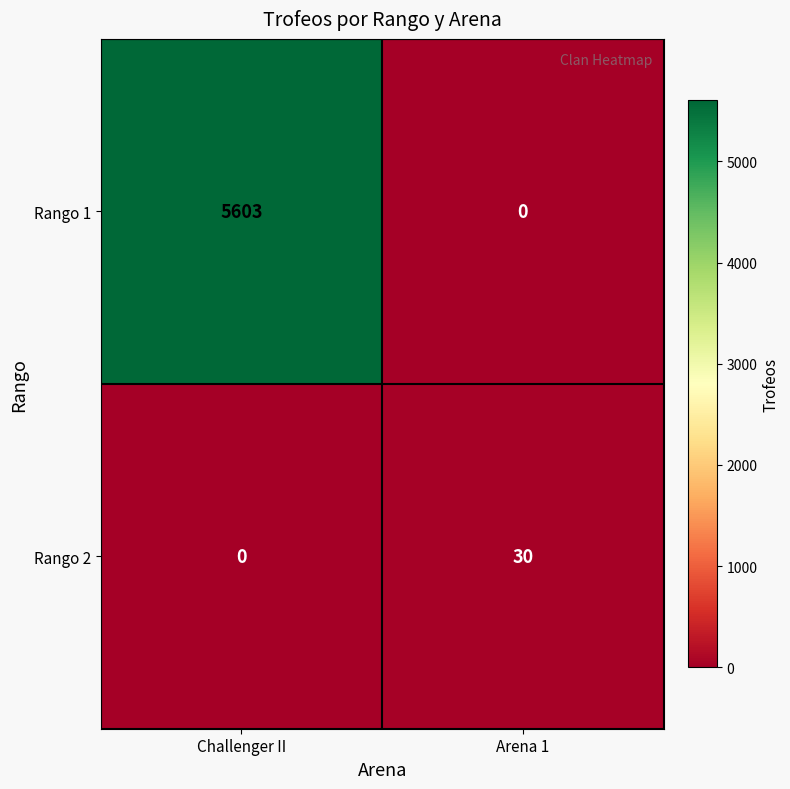

What is the highest value of the Rango 1 series?

5603